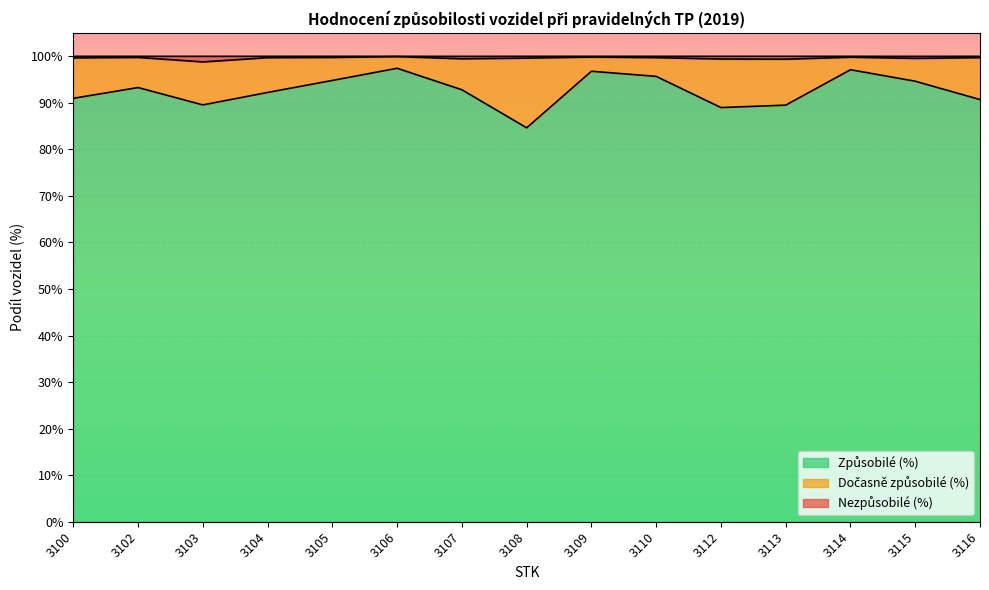

At which category does Způsobilé (%) reach its first local peak?

3102